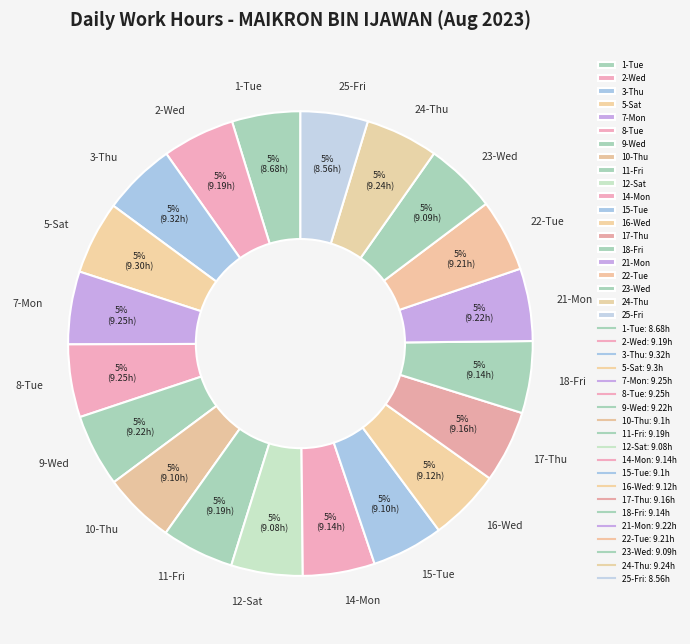

What percentage is the 22-Tue slice, to the nearest percent?

5%